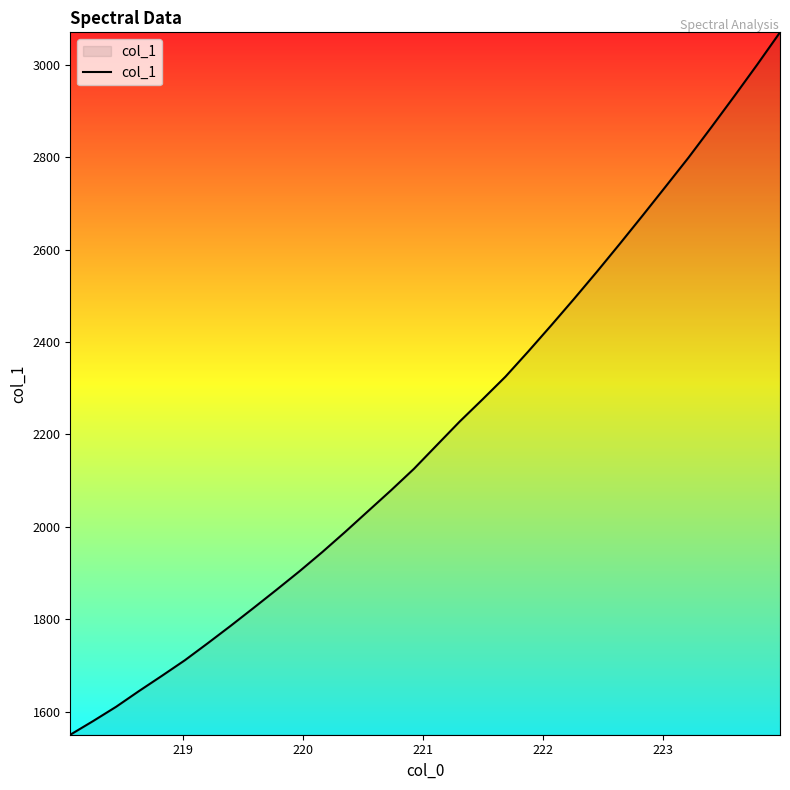

What is the minimum value shown in the chart?

1550.0